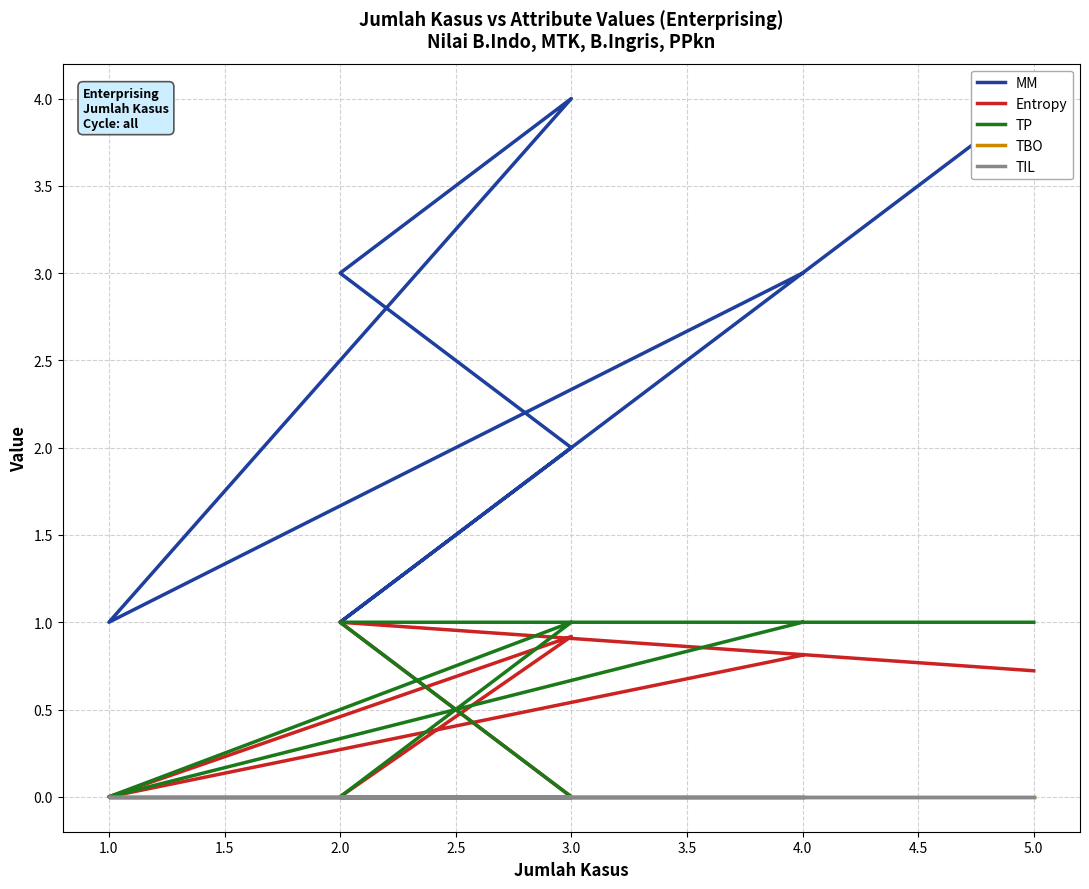

How many lines are shown in the chart?

5